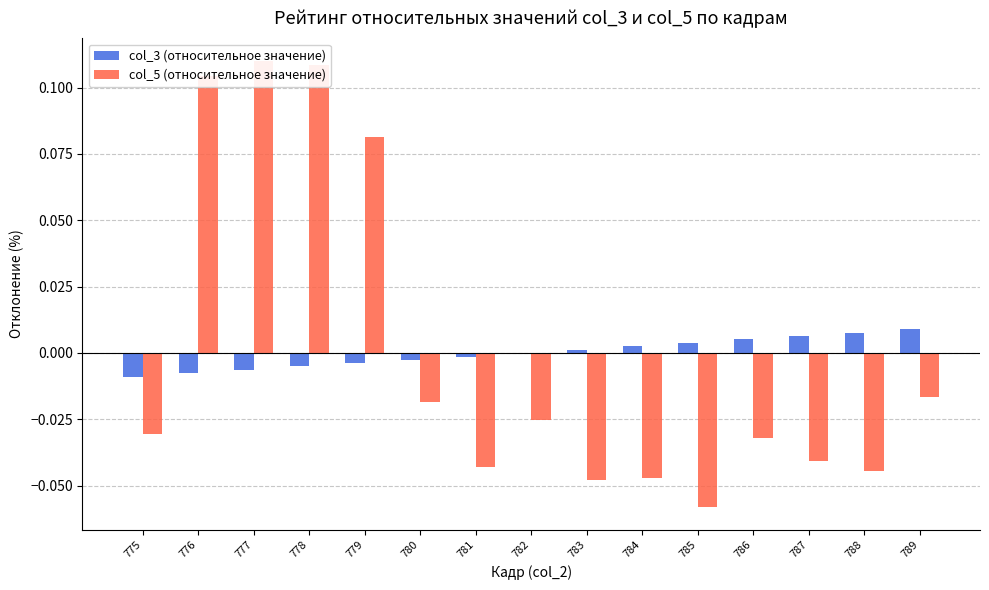

The col_5 (относительное значение) series shows -0.1 at 785. True or false?

True